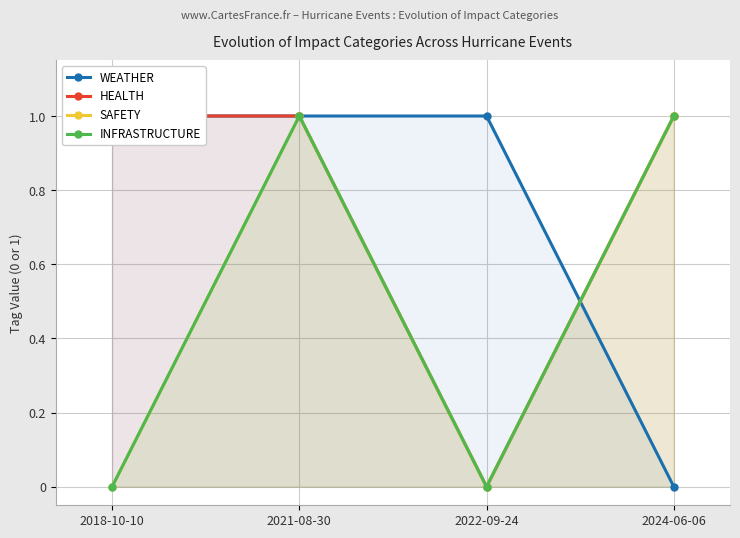

At which label does WEATHER reach its minimum?

2024-06-06